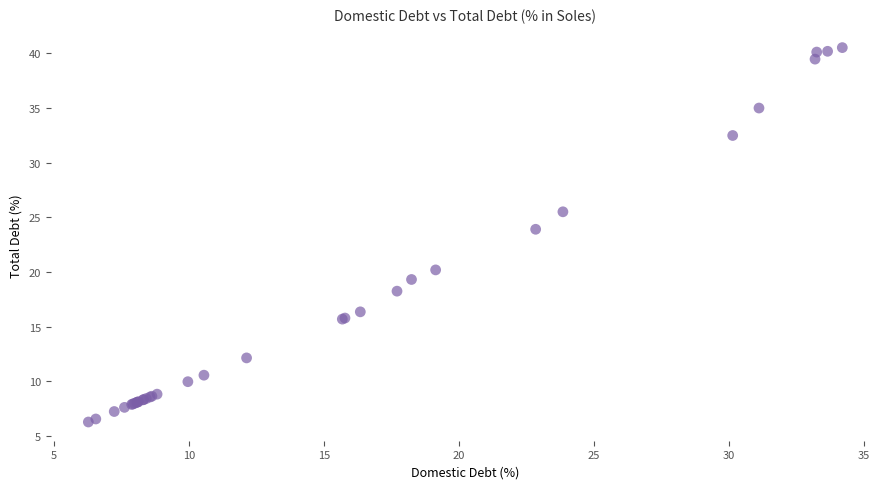

What Y value in the scatter plot is closest to 23?

23.9